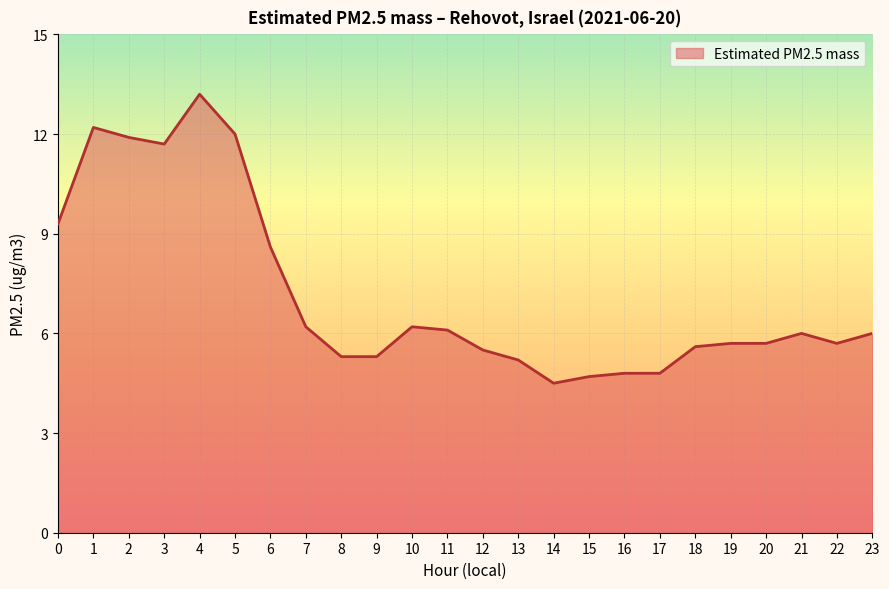

What is the difference between the values at 4 and 15?

8.5